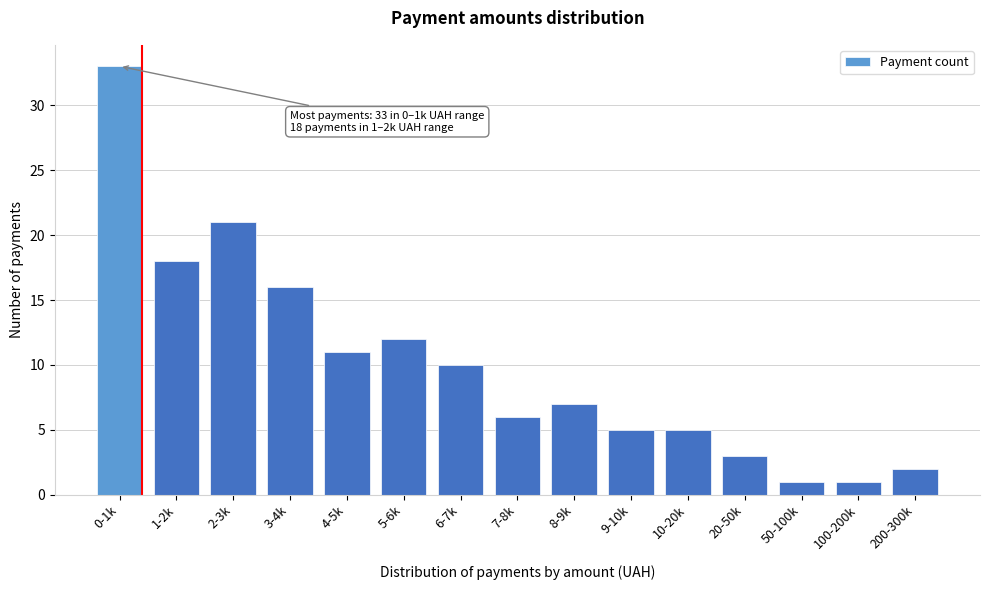

Reading left to right, list all the values displayed in this chart.

33	18	21	16	11	12	10	6	7	5	5	3	1	1	2